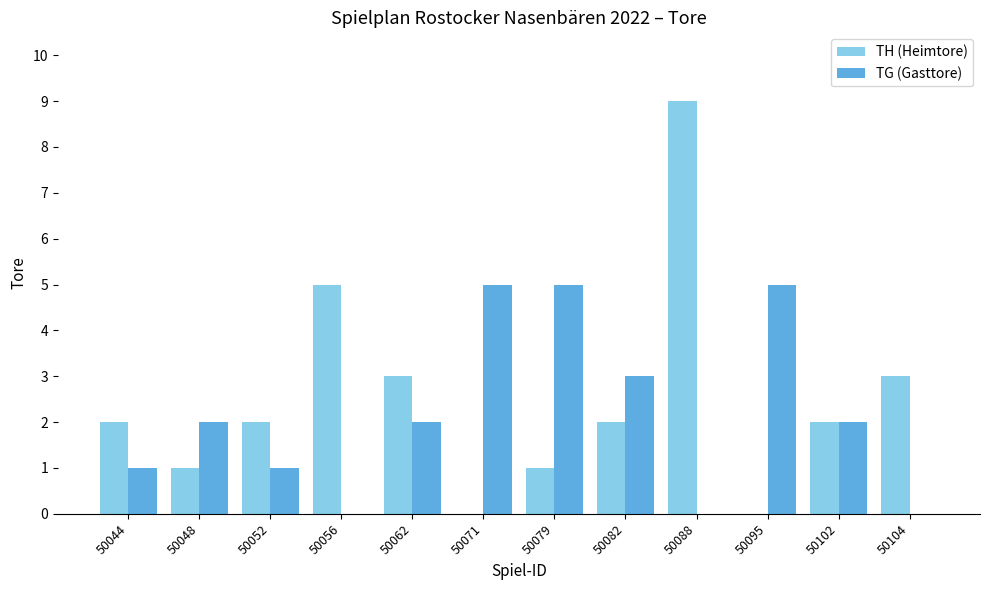

What is the average value of the TG (Gasttore) series?

2